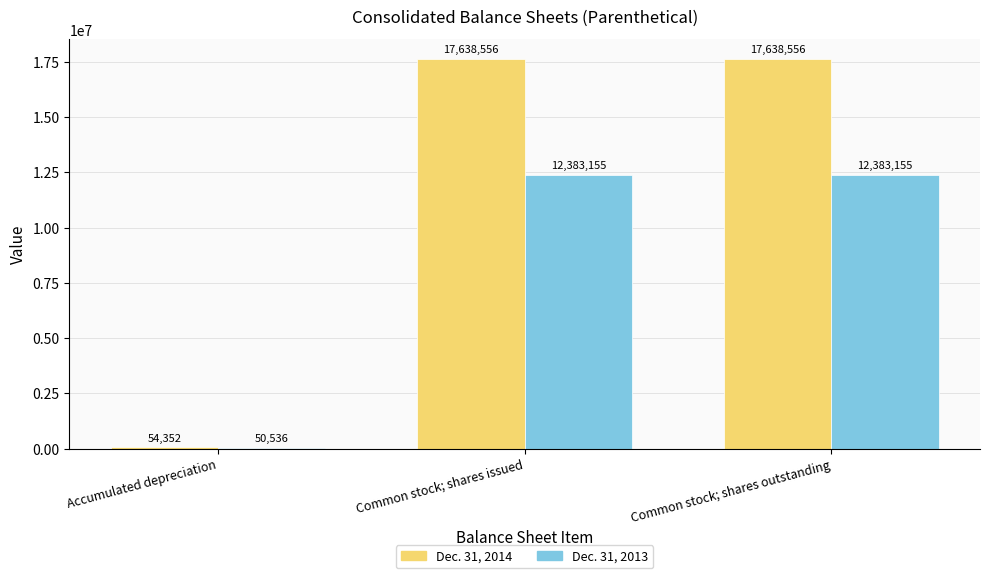

What is the sum of all Dec. 31, 2014 values?

35331464